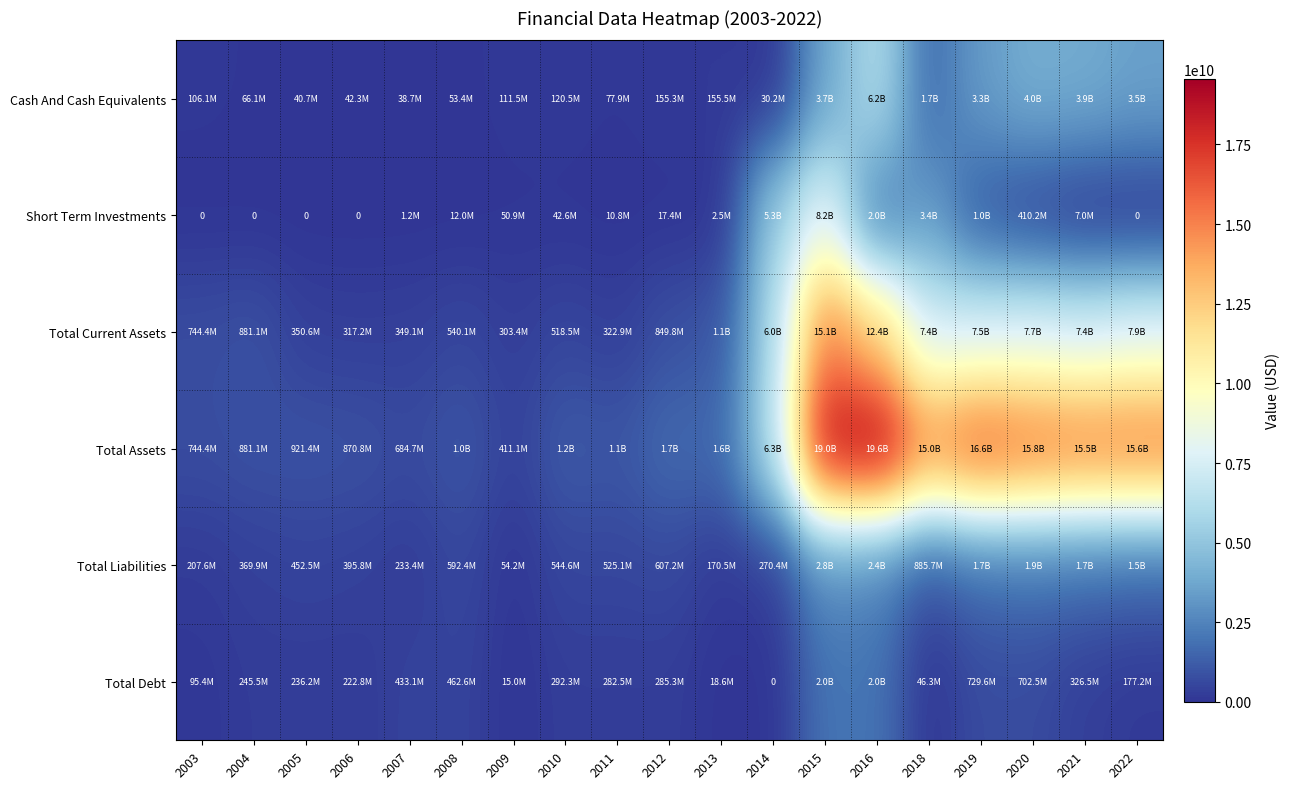

What is the total value across all series at 2013?

3010529348.5